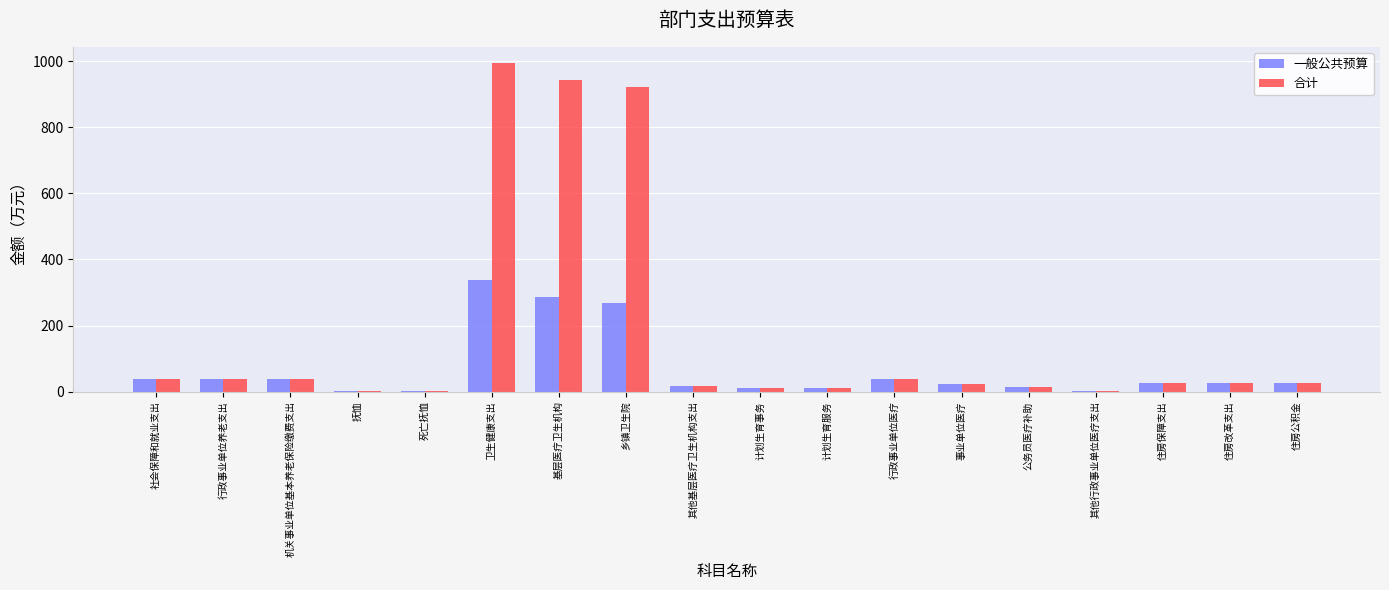

What is the sum of all 一般公共预算 values?

1211.5